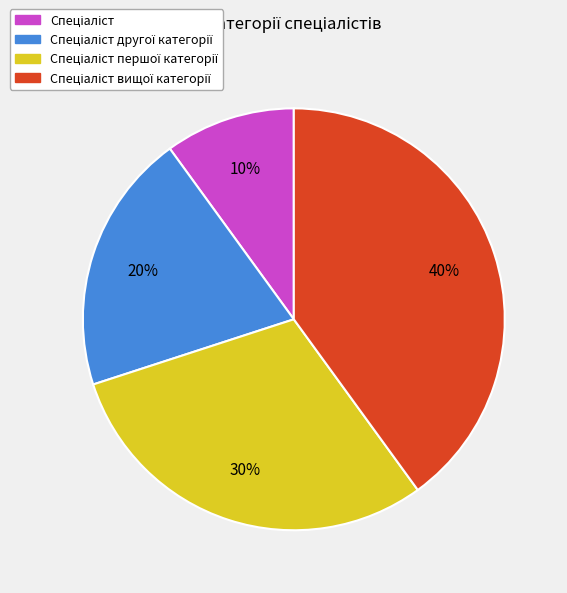

To the nearest percent, what is the difference between the largest and smallest slice percentages?

30%